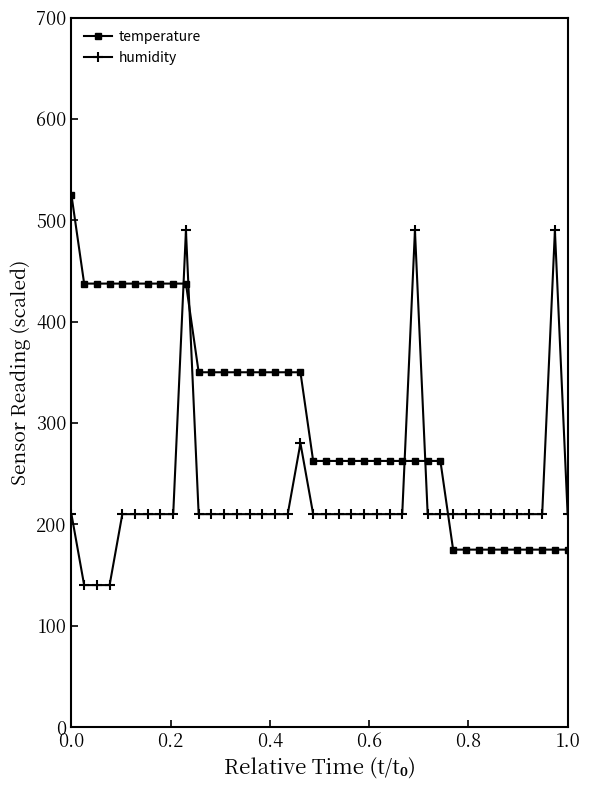

What is the smallest value displayed?

140.0